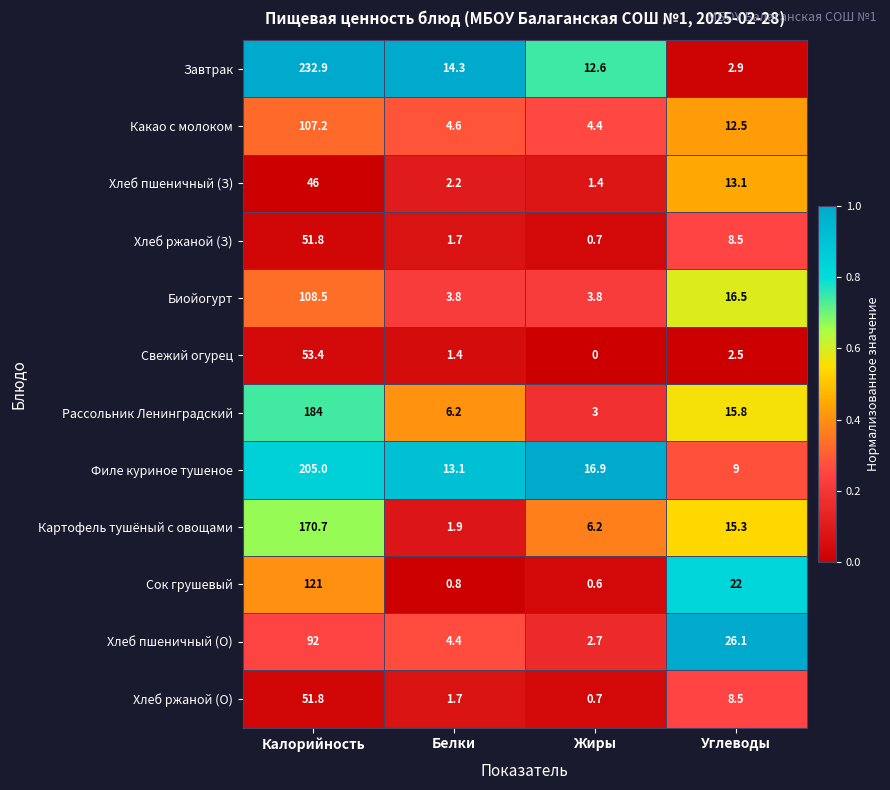

True or false: Картофель тушёный с овощами has a value of 1.9 at Белки.

True